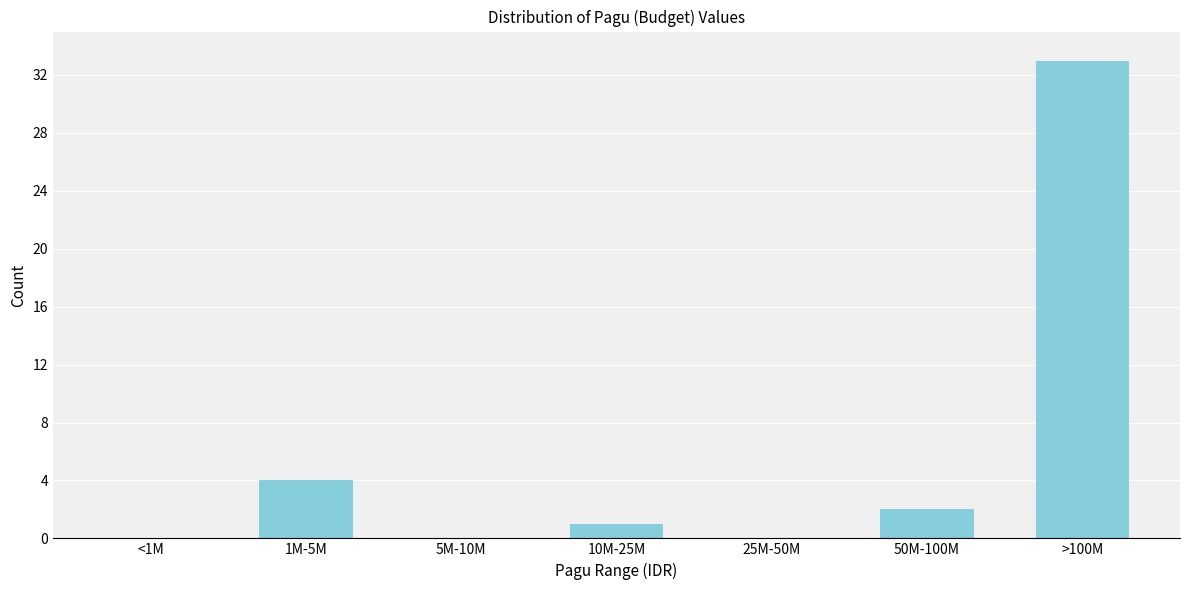

Reading right to left, extract all data points from this chart.

>100M=33	50M-100M=2	25M-50M=0	10M-25M=1	5M-10M=0	1M-5M=4	<1M=0